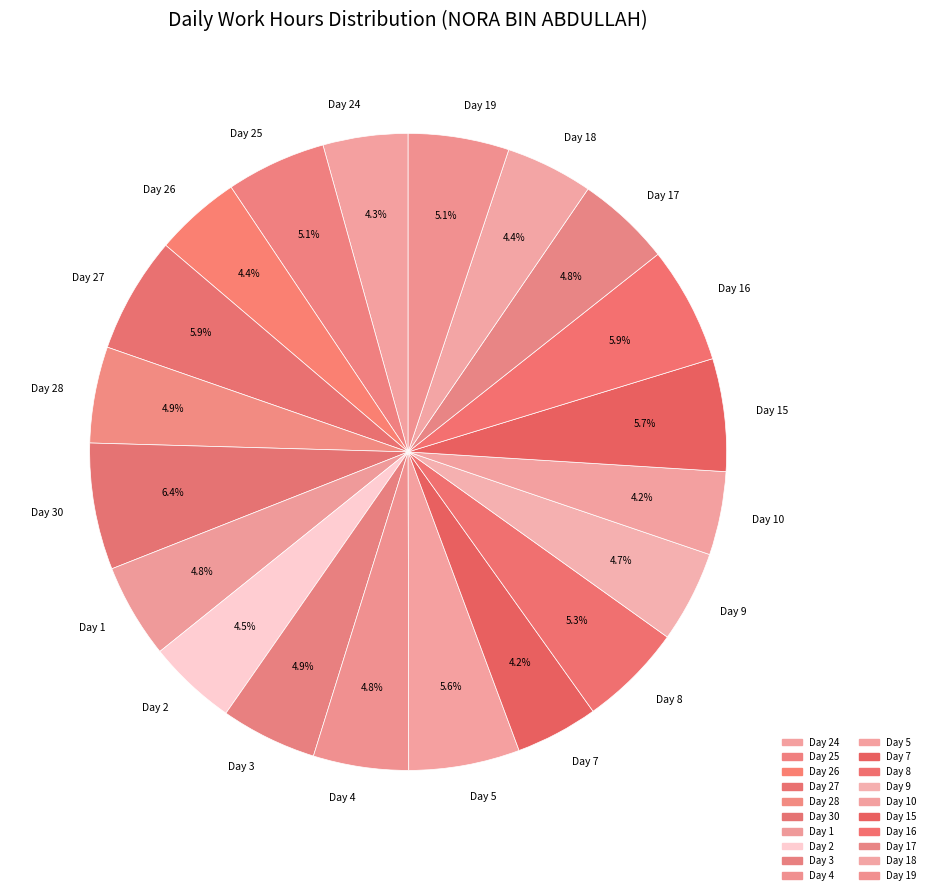

To the nearest percent, what percentage of the pie is Day 30?

6%